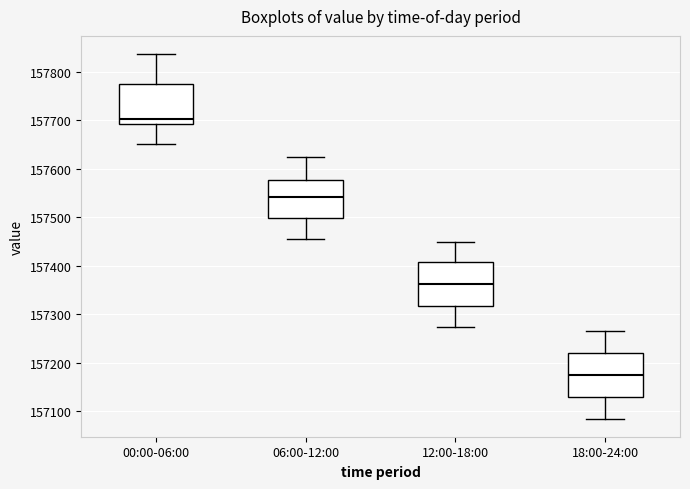

Where is the upper edge of the box for 06:00-12:00 on the y-axis? The values are not printed on the chart, so give them approximately, as read against the axis.

157580